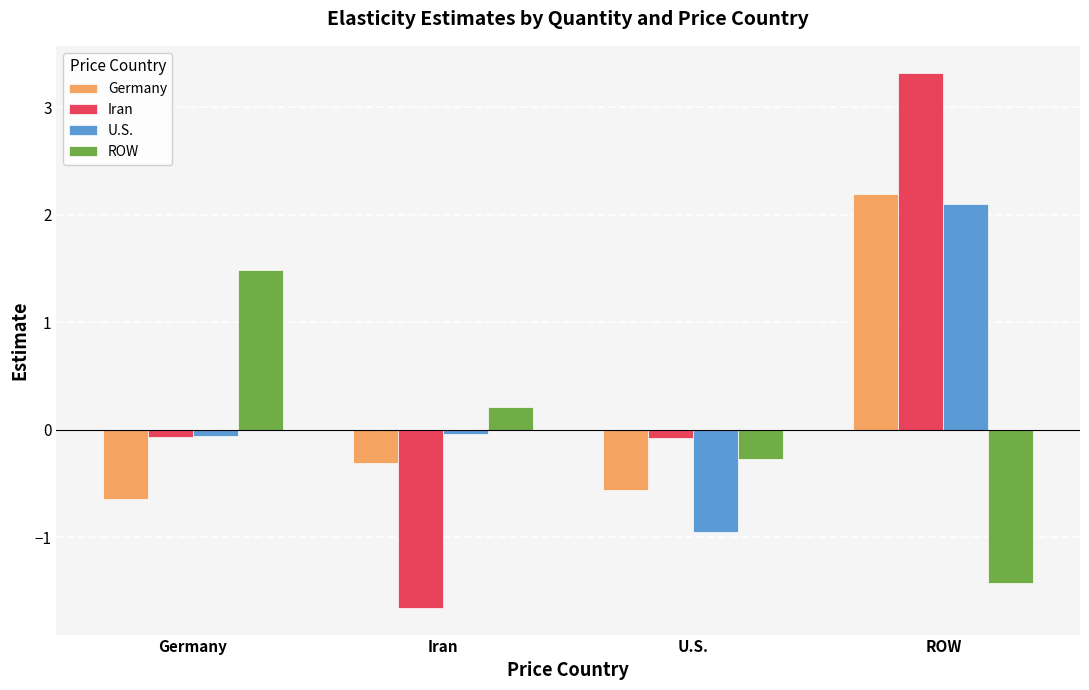

What is the sum of the ROW values at U.S. and Germany?

1.2